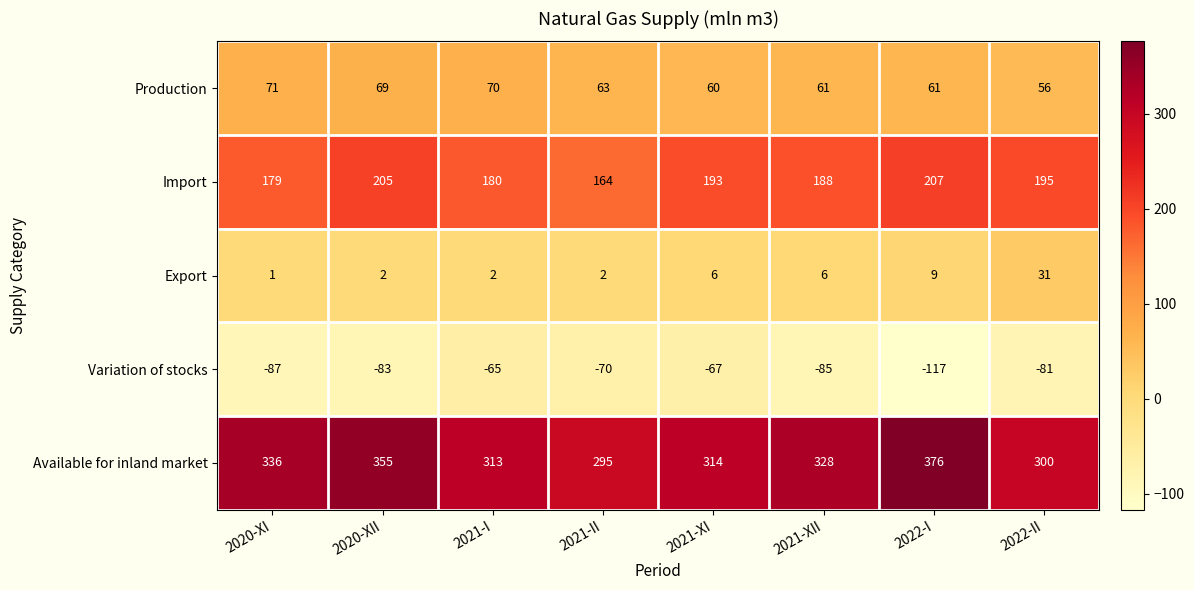

At 2020-XI, list the series in order from smallest to largest.

Variation of stocks, Export, Production, Import, Available for inland market